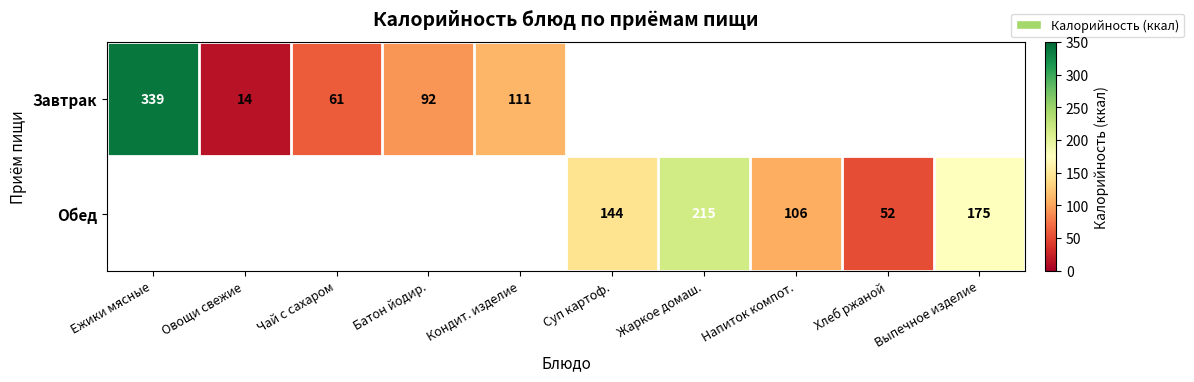

Which has a higher value, Батон йодир. or Напиток компот.?

Напиток компот.